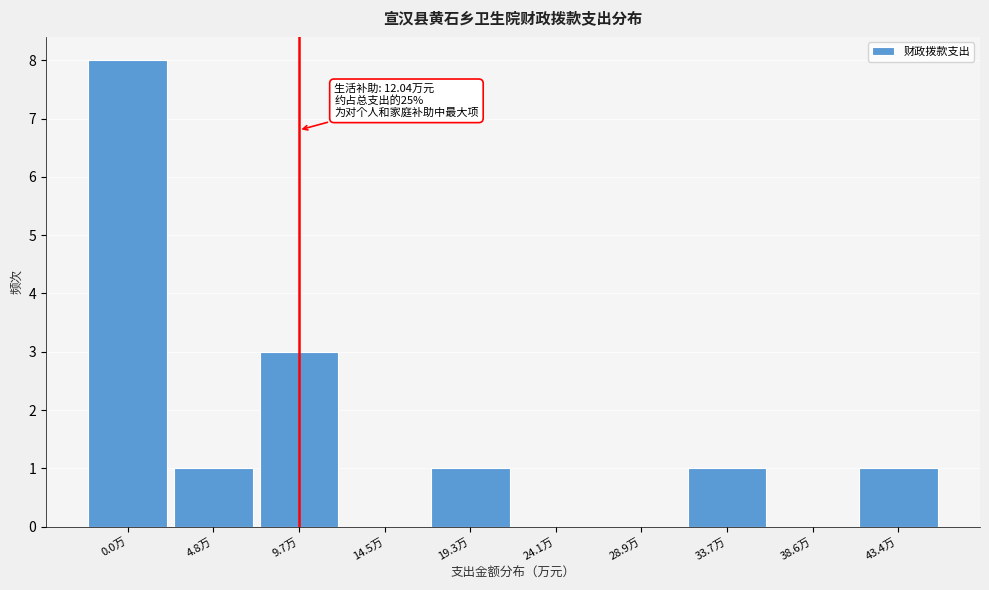

Reading left to right, what are all the values shown in this chart?

0.0万=8	4.8万=1	9.7万=3	14.5万=0	19.3万=1	24.1万=0	28.9万=0	33.7万=1	38.6万=0	43.4万=1